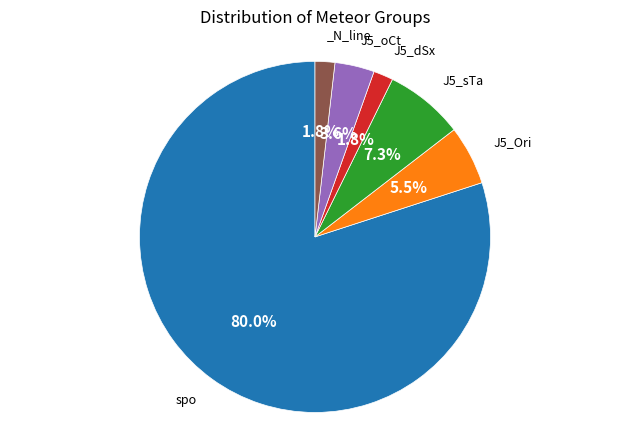

Is there any slice that represents more than half of the pie?

Yes